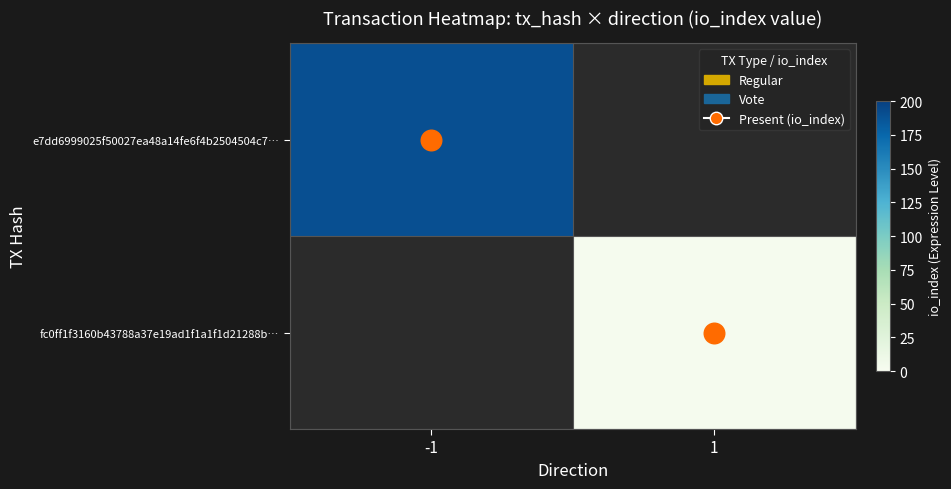

Is the value of e7dd6999025f50027ea48a14fe6f4b2504504c7… at -1 greater than the value of fc0ff1f3160b43788a37e19ad1f1a1f1d21288b… at -1?

No